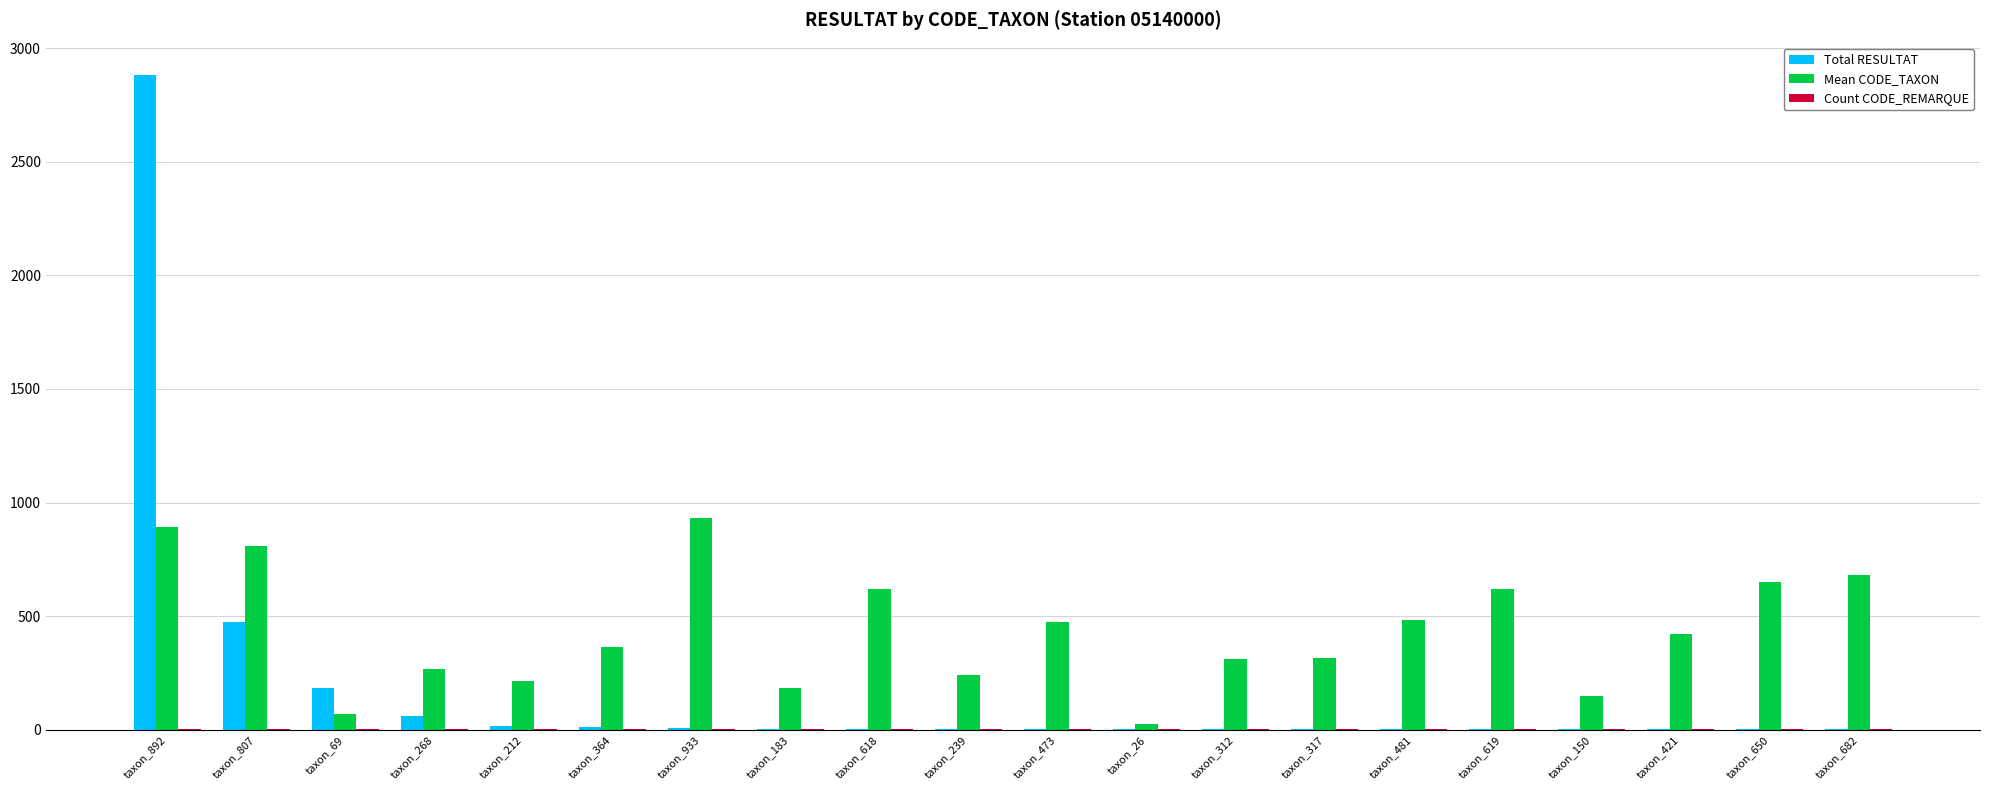

What is the maximum value for Total RESULTAT?

2881